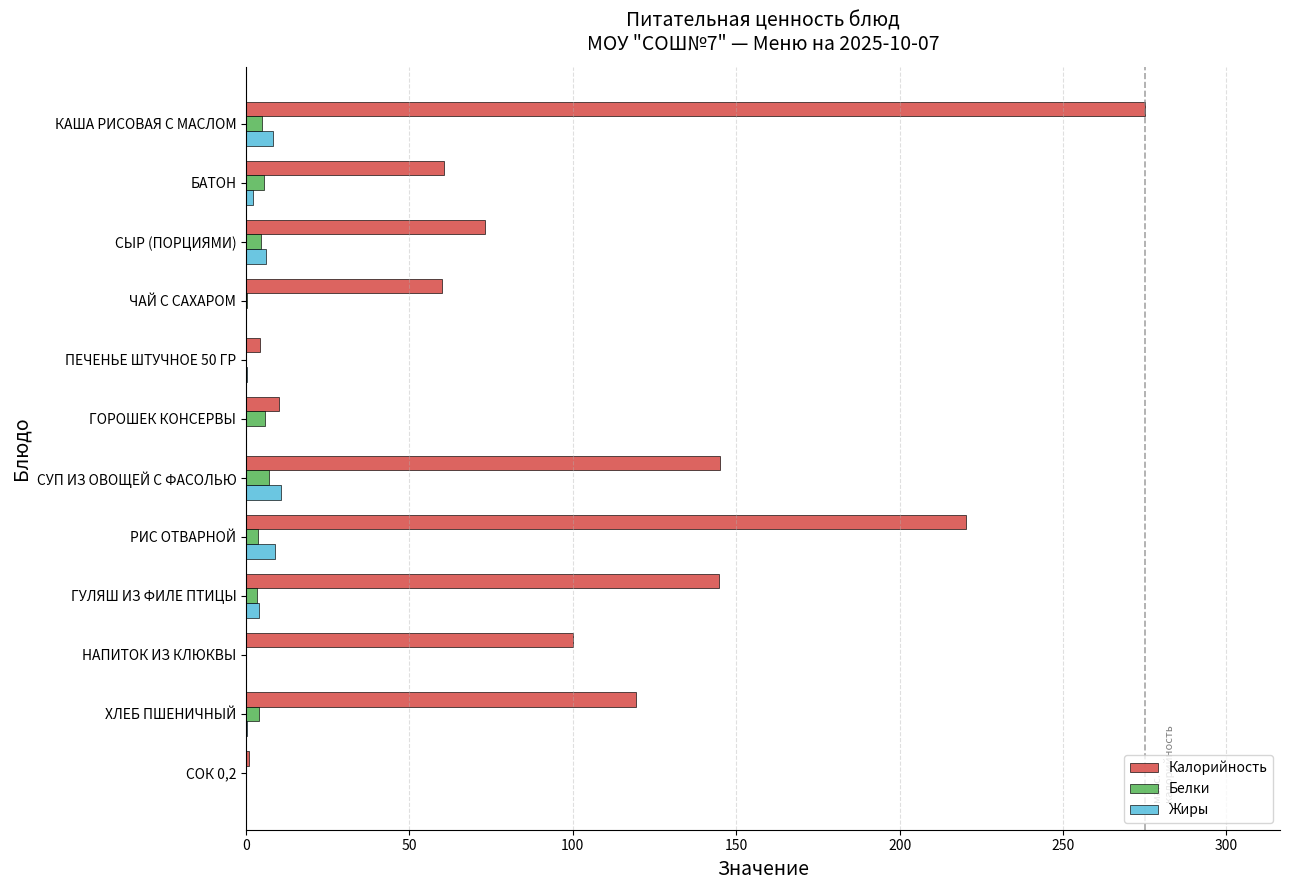

Which series has the largest range (max minus min)?

Калорийность